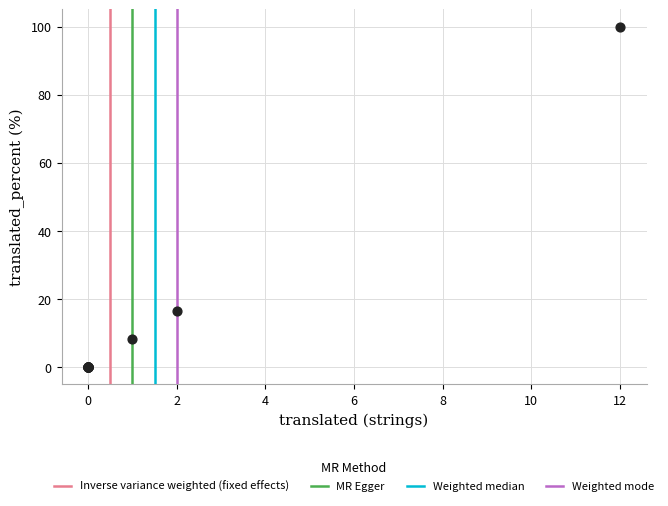

What Y value in the scatter plot is closest to 50?

16.6